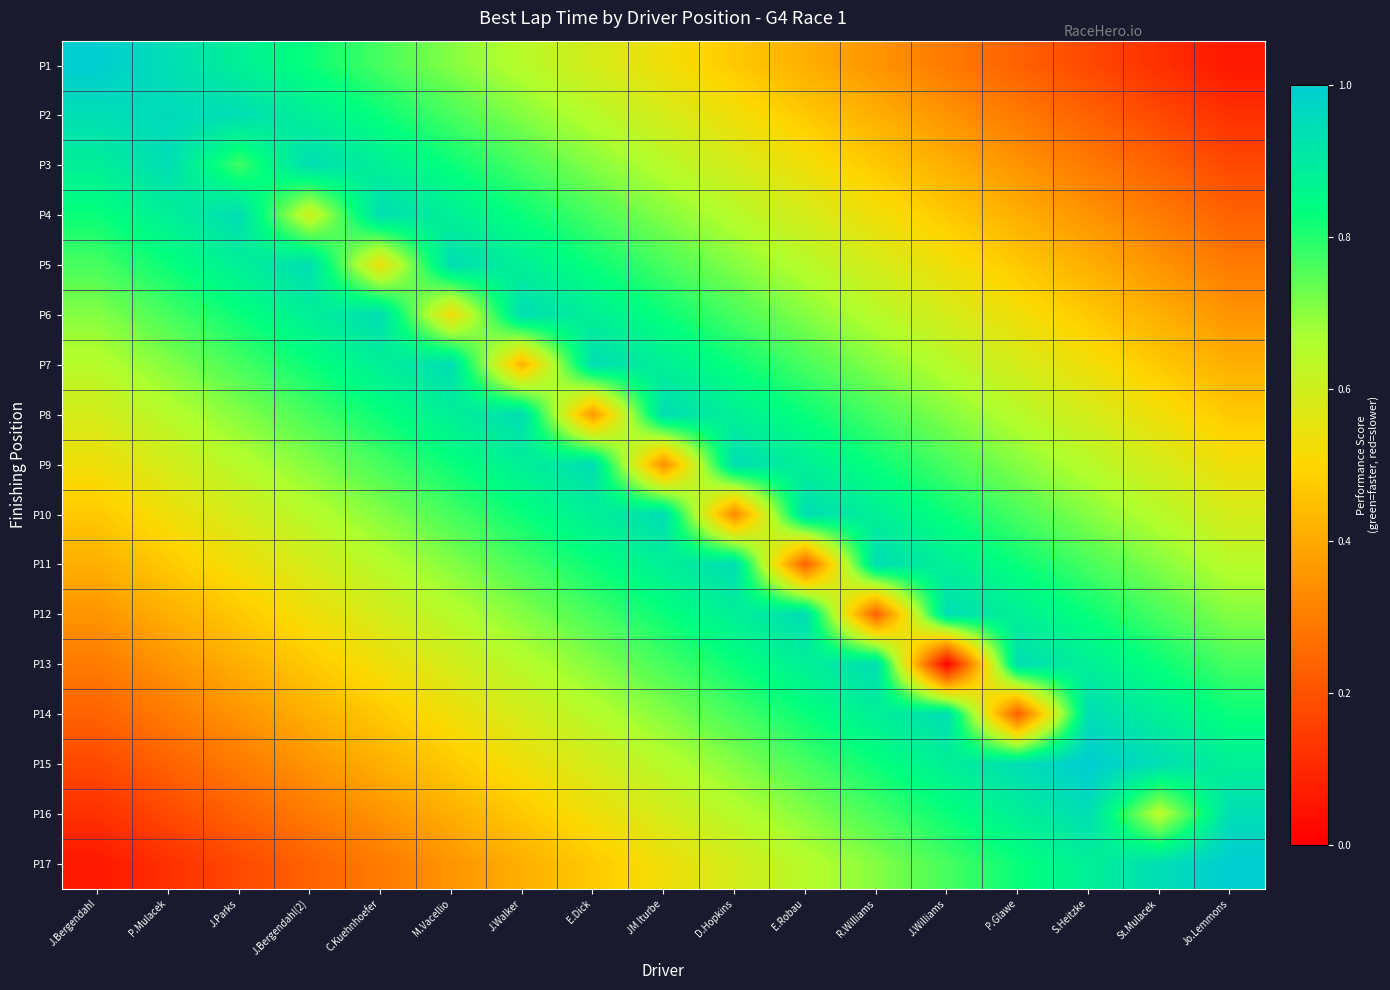

What is the spread (max minus min) of values at Jo.Lemmons?

0.9